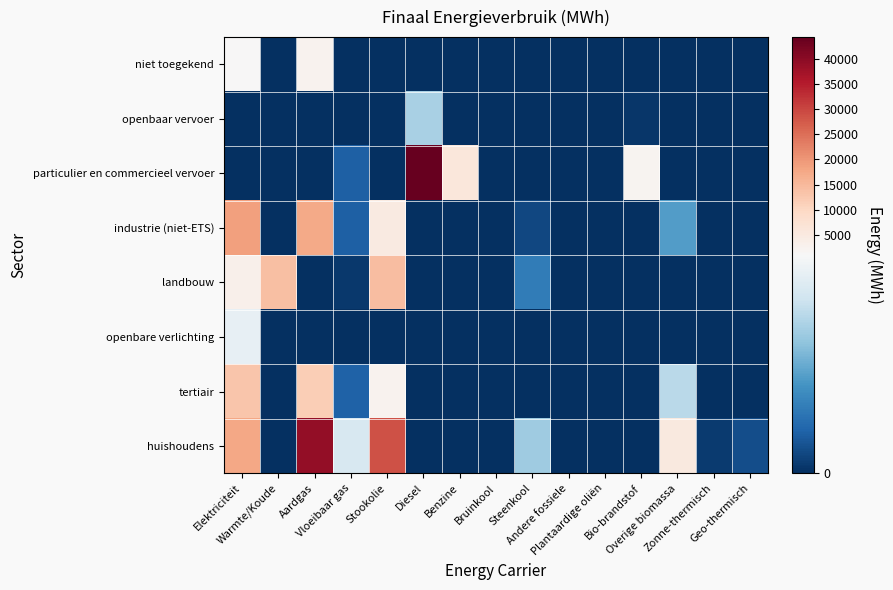

Reading right to left, list all the values displayed in this chart.

huishoudens: Geo-thermisch=114.4	Zonne-thermisch=39.1	Overige biomassa=5226.9	Bio-brandstof=0.0	Plantaardige oliën=0.0	Andere fossiele=0.0	Steenkool=645.3	Bruinkool=0.0	Benzine=0.0	Diesel=0.0	Stookolie=28656.9	Vloeibaar gas=839.5	Aardgas=39136.3	Warmte/Koude=0.0	Elektriciteit=17817.6
tertiair: Geo-thermisch=0.0	Zonne-thermisch=1.6	Overige biomassa=727.8	Bio-brandstof=0.0	Plantaardige oliën=0.0	Andere fossiele=0.0	Steenkool=0.0	Bruinkool=0.0	Benzine=0.0	Diesel=0.0	Stookolie=2542.2	Vloeibaar gas=190.1	Aardgas=11710.1	Warmte/Koude=0.0	Elektriciteit=12923.7
openbare verlichting: Geo-thermisch=0.0	Zonne-thermisch=0.0	Overige biomassa=0.0	Bio-brandstof=0.0	Plantaardige oliën=0.0	Andere fossiele=0.0	Steenkool=0.0	Bruinkool=0.0	Benzine=0.0	Diesel=0.0	Stookolie=0.0	Vloeibaar gas=0.0	Aardgas=0.0	Warmte/Koude=0.0	Elektriciteit=915.5
landbouw: Geo-thermisch=0.0	Zonne-thermisch=0.0	Overige biomassa=0.0	Bio-brandstof=0.0	Plantaardige oliën=0.0	Andere fossiele=0.0	Steenkool=298.7	Bruinkool=0.0	Benzine=0.0	Diesel=0.0	Stookolie=14319.2	Vloeibaar gas=35.0	Aardgas=0.0	Warmte/Koude=14000.9	Elektriciteit=3345.0
industrie (niet-ETS): Geo-thermisch=0.0	Zonne-thermisch=0.0	Overige biomassa=444.1	Bio-brandstof=0.0	Plantaardige oliën=0.0	Andere fossiele=0.0	Steenkool=93.2	Bruinkool=0.0	Benzine=0.0	Diesel=0.0	Stookolie=4793.7	Vloeibaar gas=182.6	Aardgas=17448.4	Warmte/Koude=0.0	Elektriciteit=18727.4
particulier en commercieel vervoer: Geo-thermisch=0.0	Zonne-thermisch=0.0	Overige biomassa=0.0	Bio-brandstof=2179.3	Plantaardige oliën=0.0	Andere fossiele=0.0	Steenkool=0.0	Bruinkool=0.0	Benzine=5936.2	Diesel=44246.0	Stookolie=0.0	Vloeibaar gas=185.7	Aardgas=1.8	Warmte/Koude=0.0	Elektriciteit=0.6
openbaar vervoer: Geo-thermisch=0.0	Zonne-thermisch=0.0	Overige biomassa=0.0	Bio-brandstof=28.8	Plantaardige oliën=0.0	Andere fossiele=0.0	Steenkool=0.0	Bruinkool=0.0	Benzine=0.0	Diesel=672.2	Stookolie=0.0	Vloeibaar gas=0.0	Aardgas=0.0	Warmte/Koude=0.0	Elektriciteit=3.1
niet toegekend: Geo-thermisch=0.0	Zonne-thermisch=0.0	Overige biomassa=0.0	Bio-brandstof=0.0	Plantaardige oliën=0.0	Andere fossiele=0.0	Steenkool=0.0	Bruinkool=0.0	Benzine=0.0	Diesel=0.0	Stookolie=0.0	Vloeibaar gas=0.0	Aardgas=2406.9	Warmte/Koude=0.0	Elektriciteit=1005.8